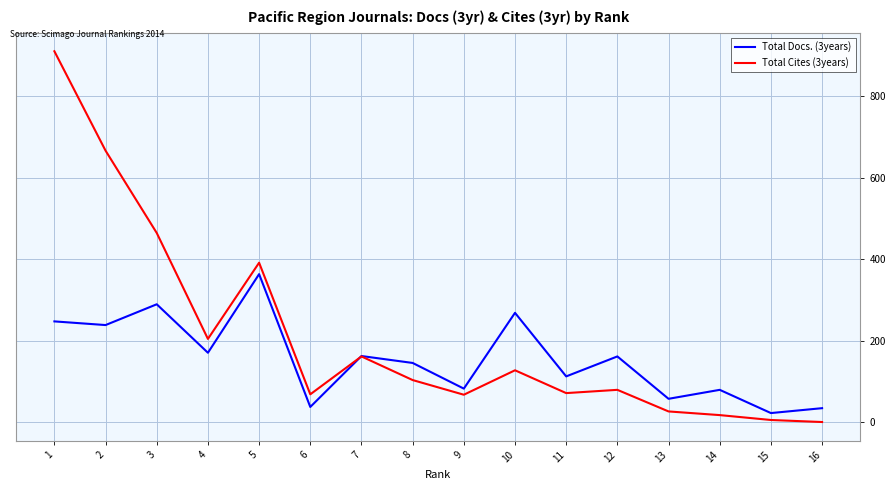

Is the value of Total Cites (3years) at 7 greater than the value of Total Docs. (3years) at 16?

Yes